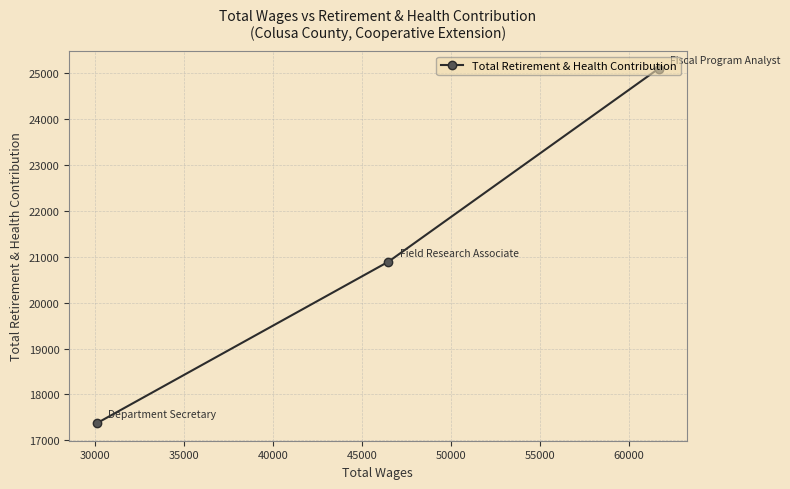

What is the maximum value shown in the chart?

25097